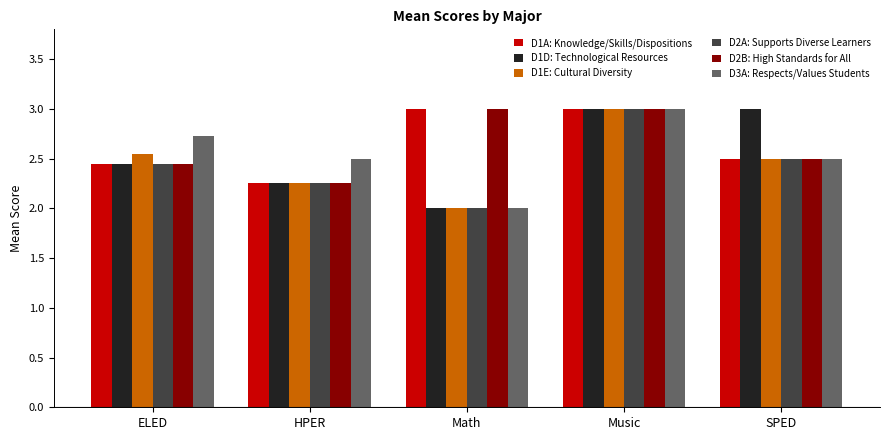

What is the spread (max minus min) of values at ELED?

0.3